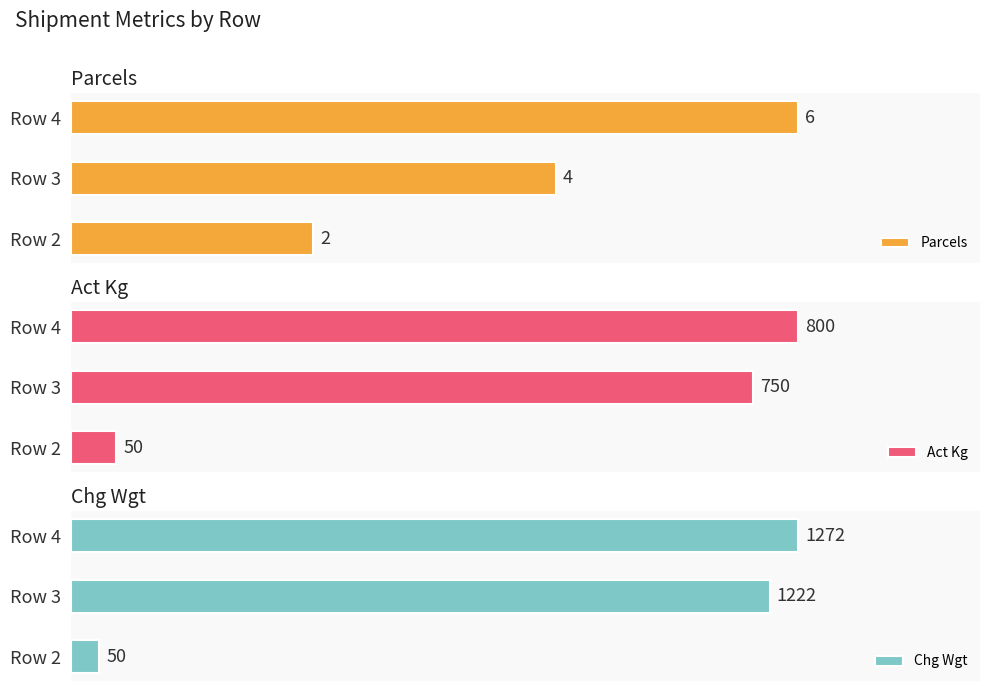

What is the value of the Chg Wgt bar at the 2nd from the left?

1222